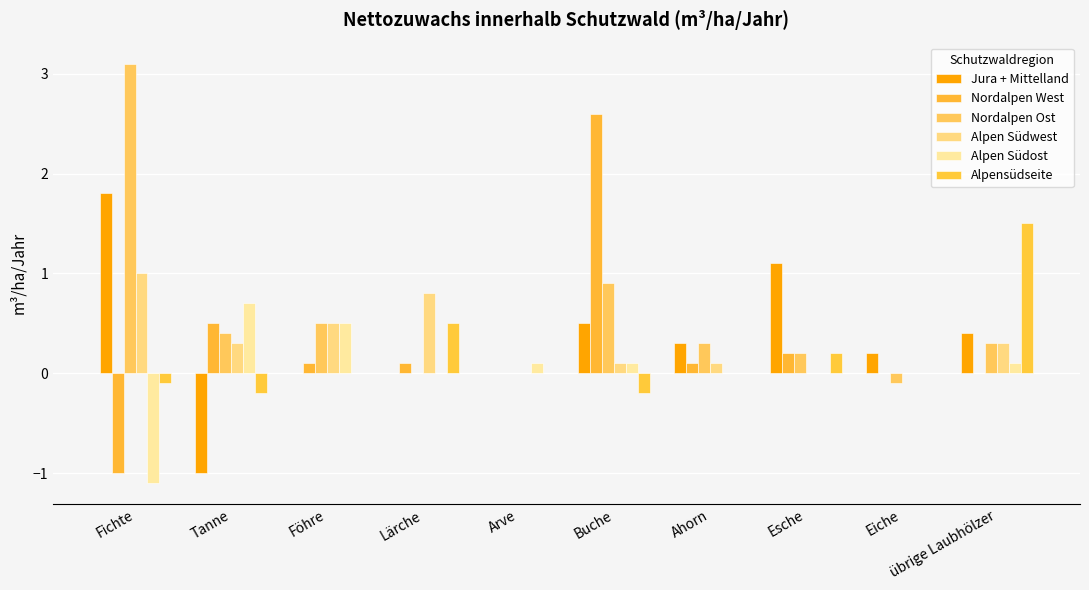

At which category is the sum across all series the highest?

Buche